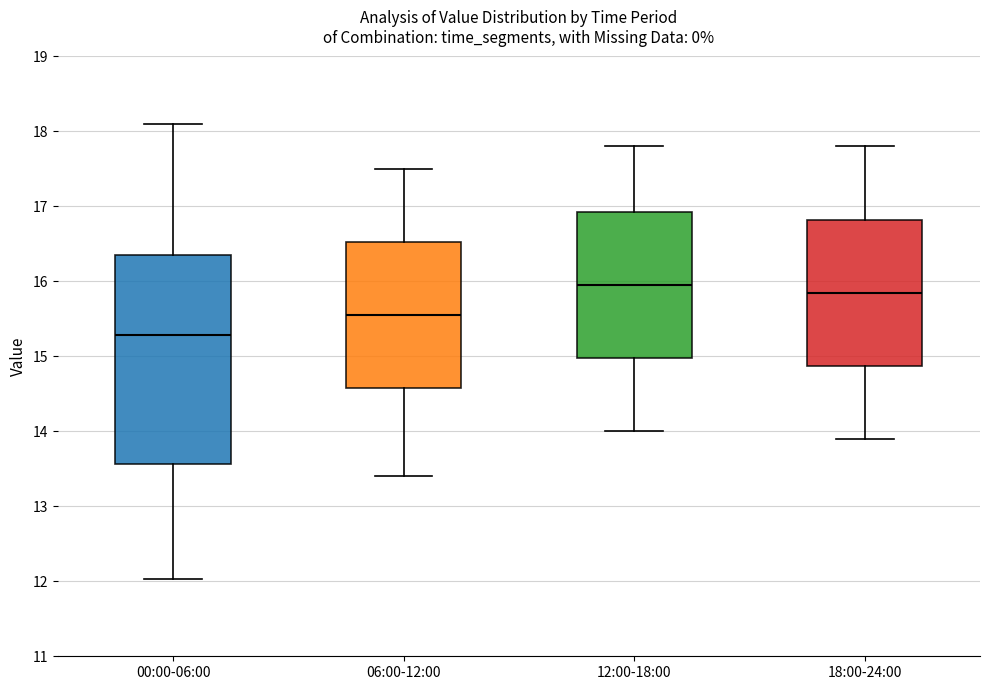

Where is the upper edge of the box for 18:00-24:00 on the y-axis? The values are not printed on the chart, so give them approximately, as read against the axis.

16.8